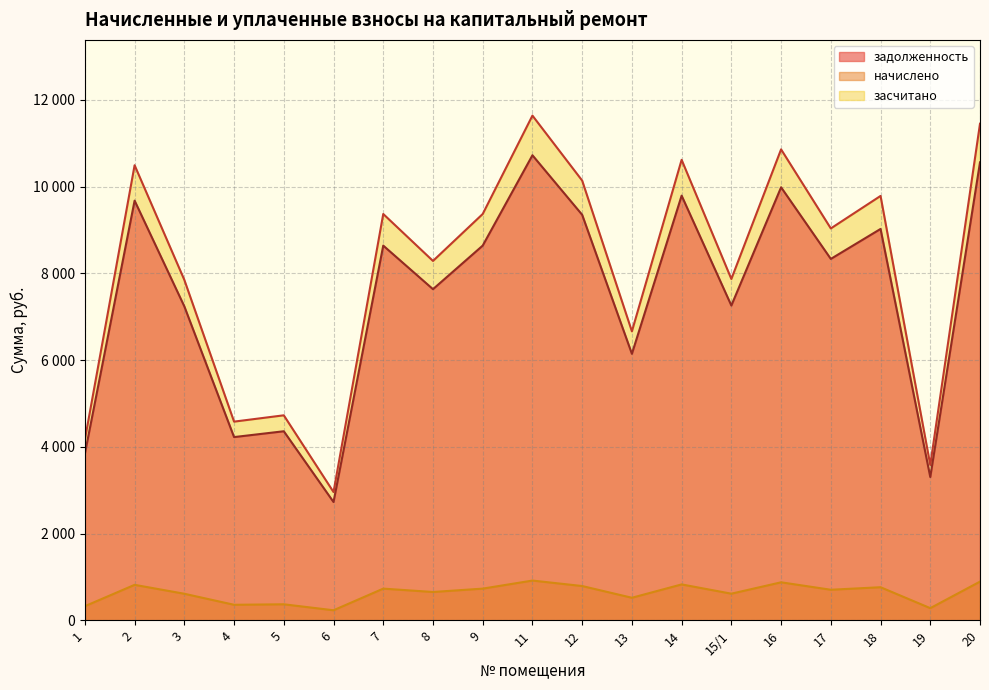

What is the lowest value of the начислено series?

230.0